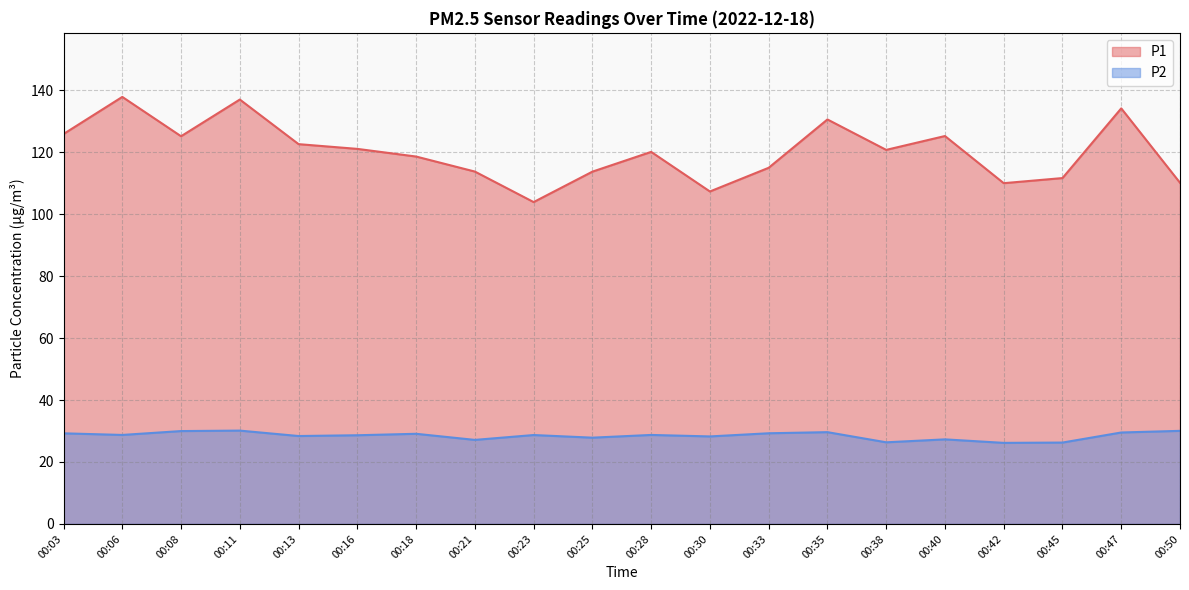

Which series has the largest total across all categories?

P1